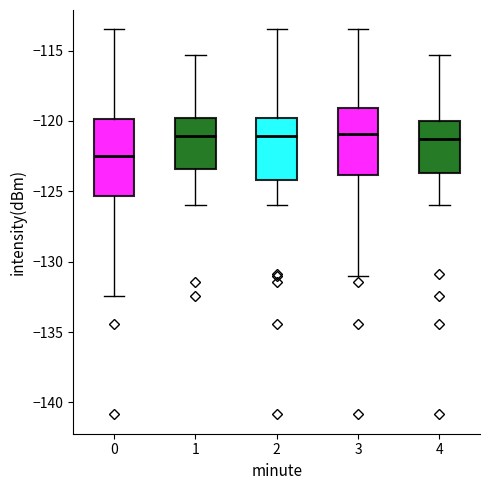

Where does the median line of the box at x = 3 sit on the y-axis? The values are not printed on the chart, so give them approximately, as read against the axis.

-121.0